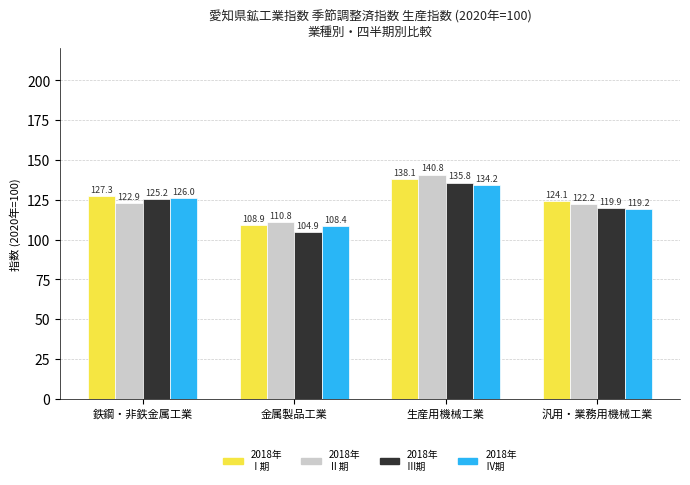

At which category is the sum across all series the highest?

生産用機械工業